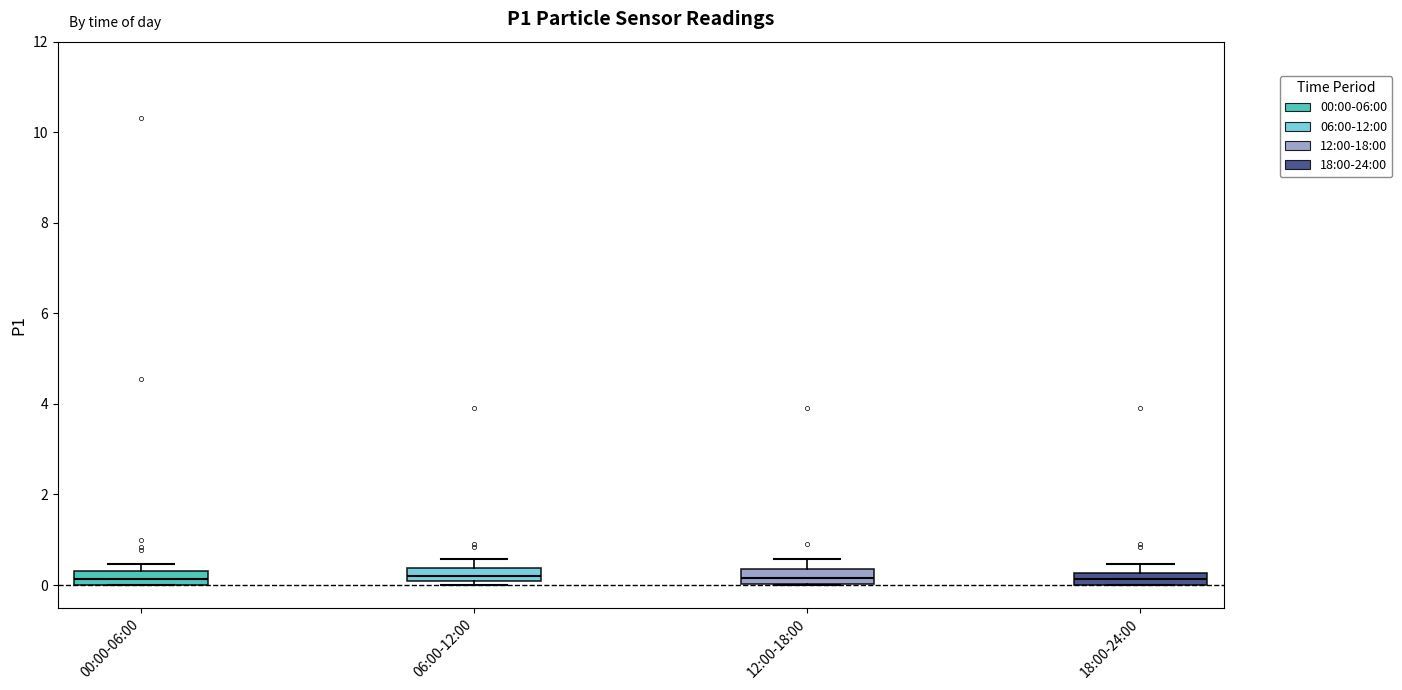

Where is the upper edge of the box for 12:00-18:00 on the y-axis? The values are not printed on the chart, so give them approximately, as read against the axis.

0.4